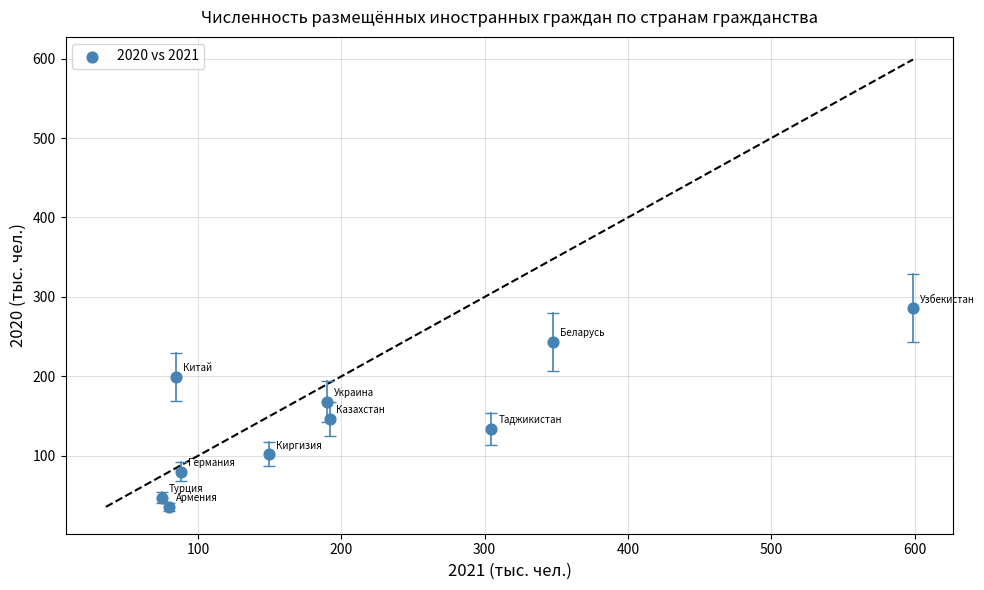

What is the average Y value?

144.3